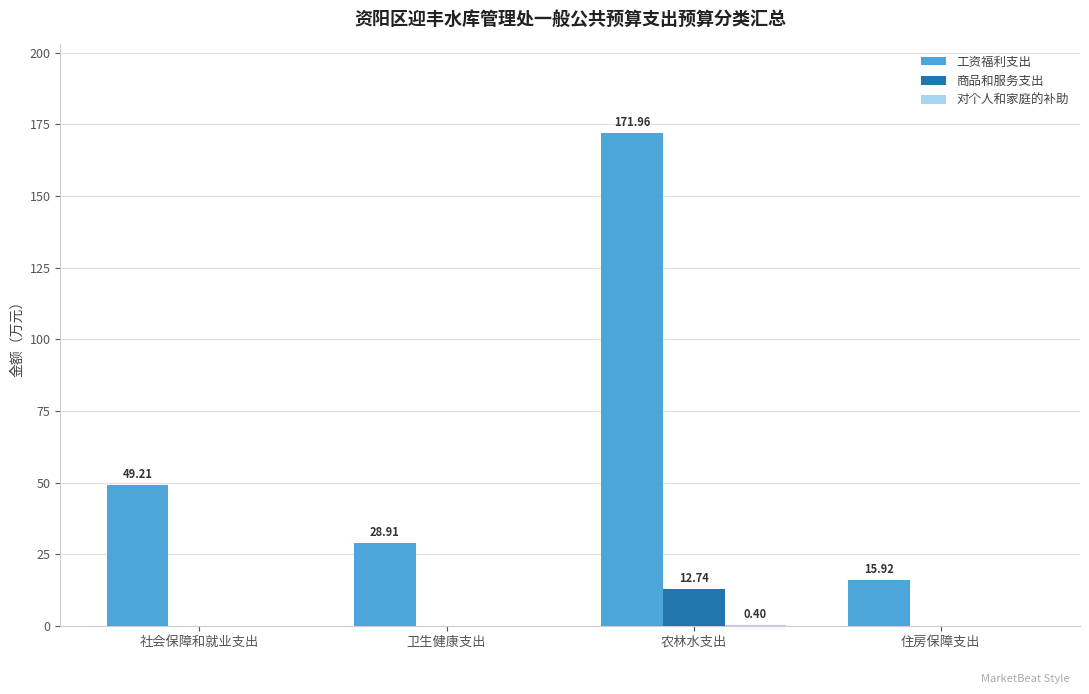

What value does the 工资福利支出 series have at 社会保障和就业支出?

49.2